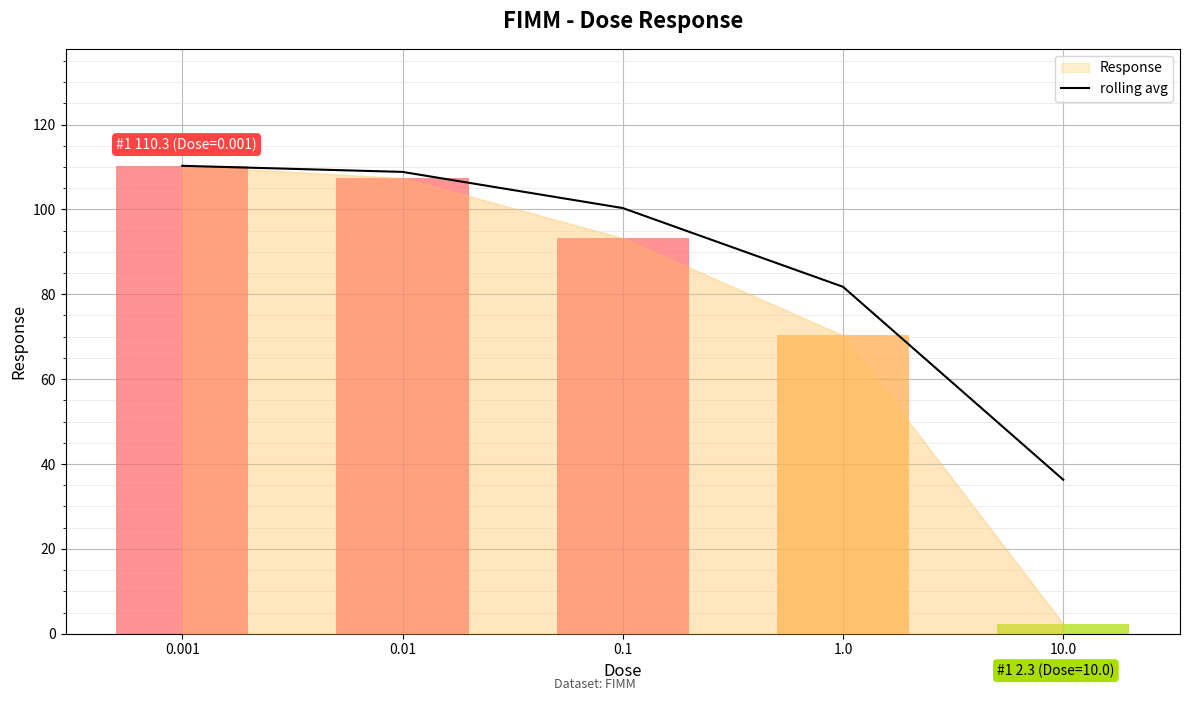

Reading left to right, list all the values displayed in this chart.

0.001=110.3	0.01=108.8	0.1=100.3	1.0=81.8	10.0=36.3